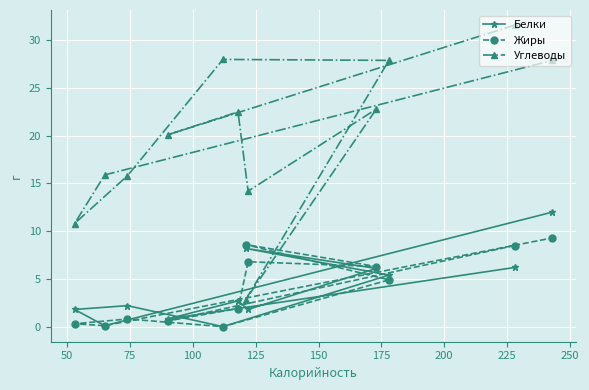

What is the value of the Белки point at the 3rd from the left?

2.2